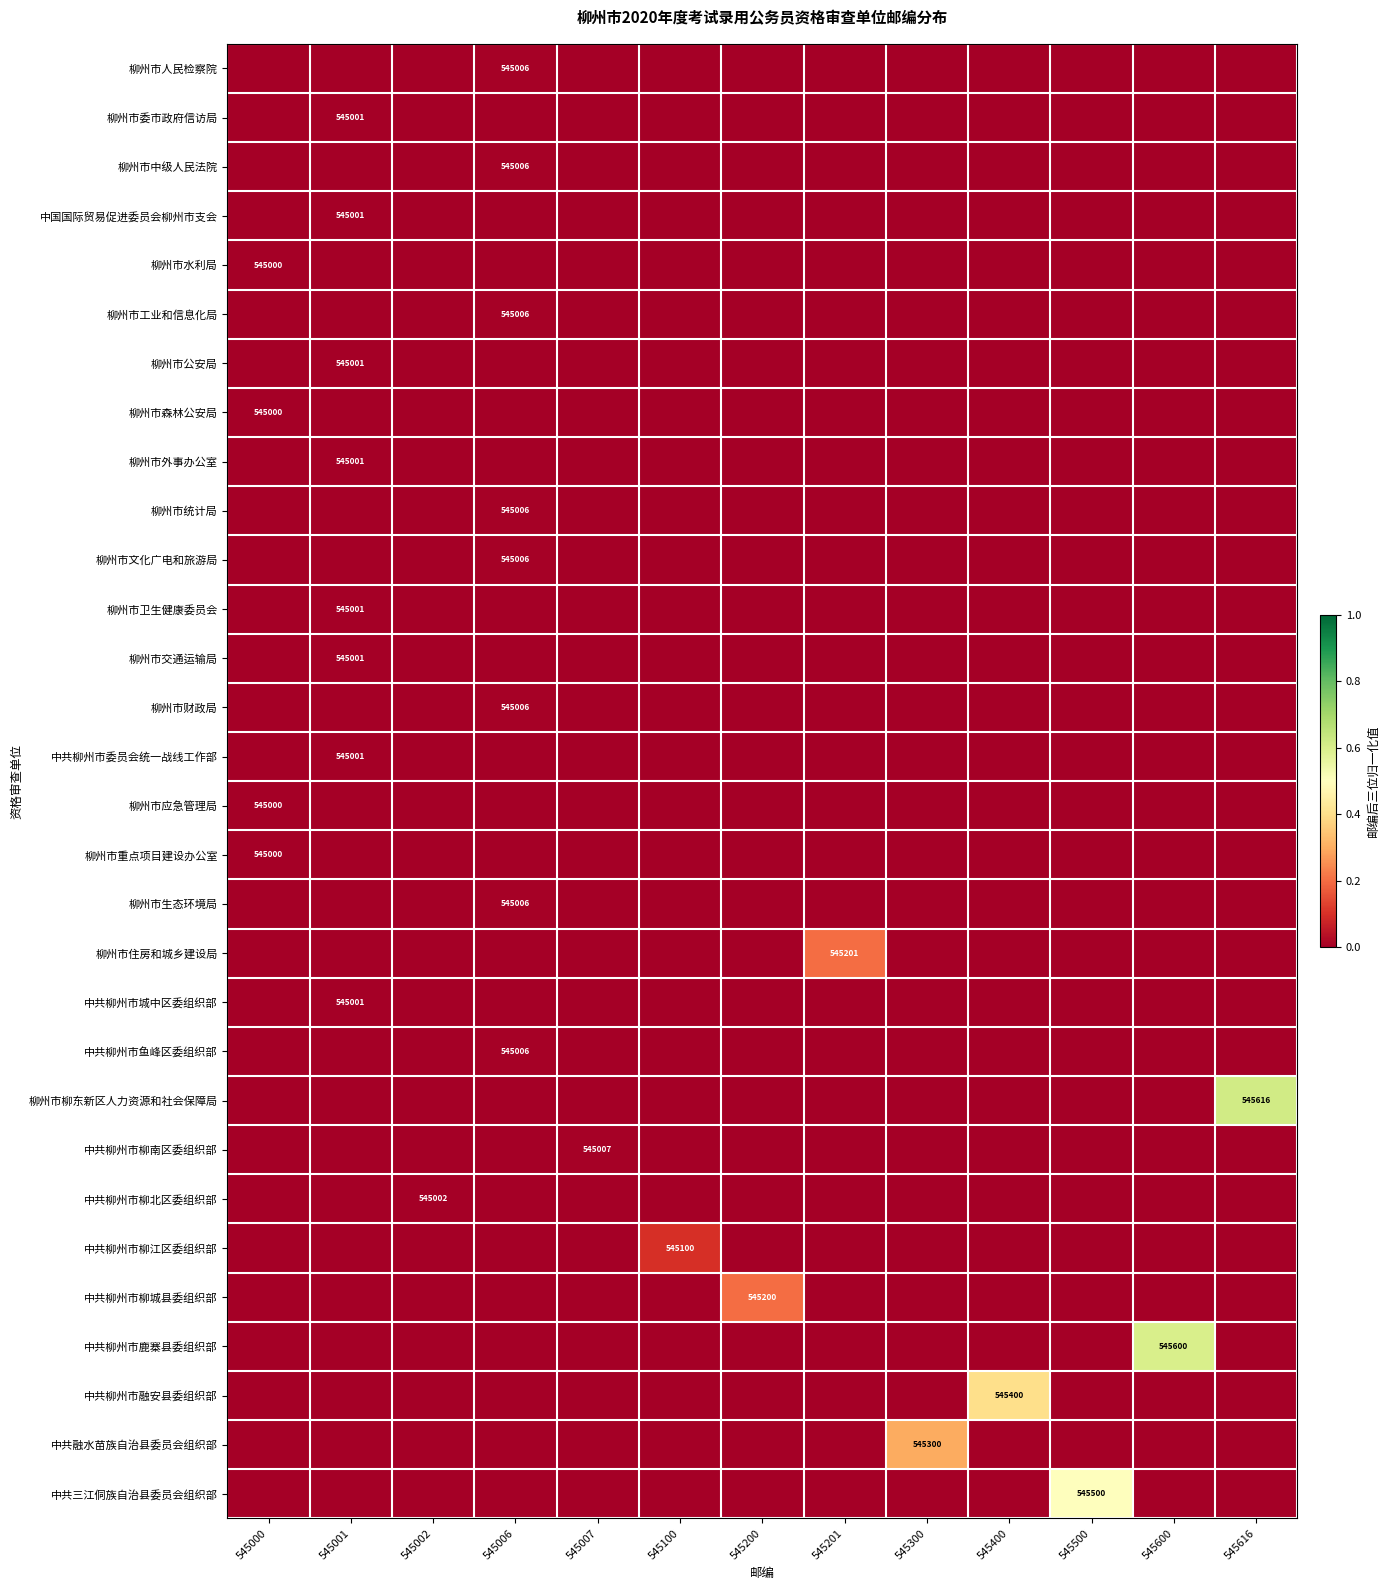

The 中共柳州市城中区委组织部 series shows 0.0 at 545400. True or false?

True